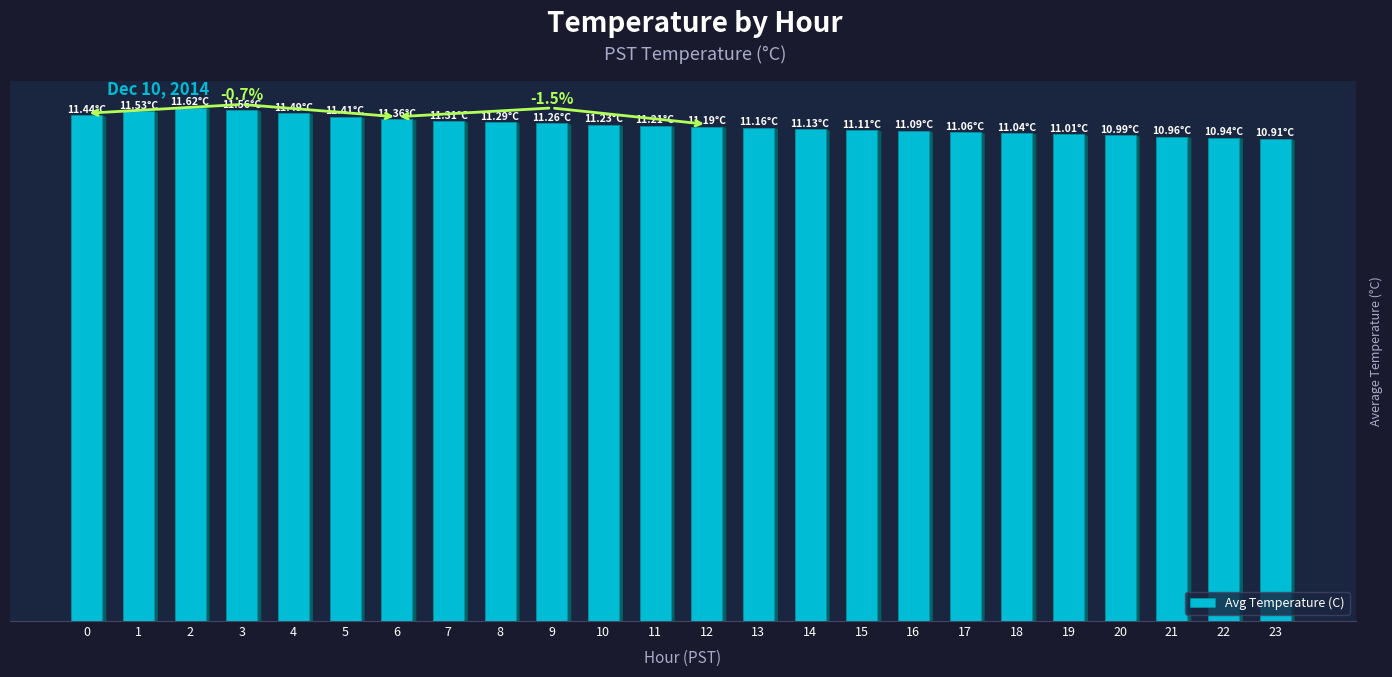

What is the value of the 23rd bar from the left?

10.9